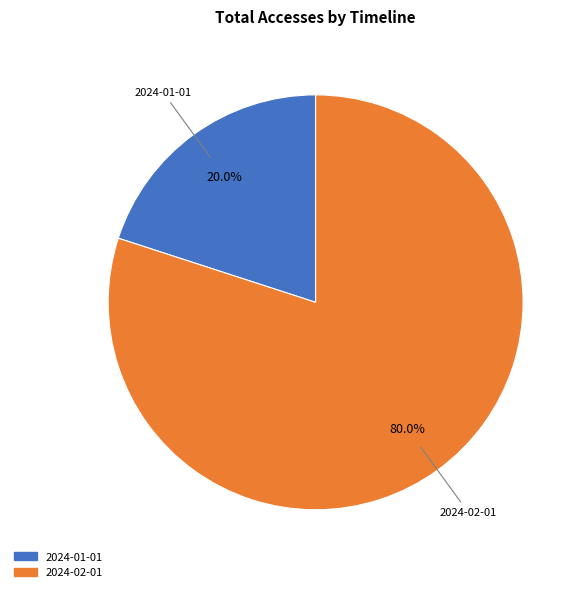

What is the largest slice in the pie chart?

2024-02-01